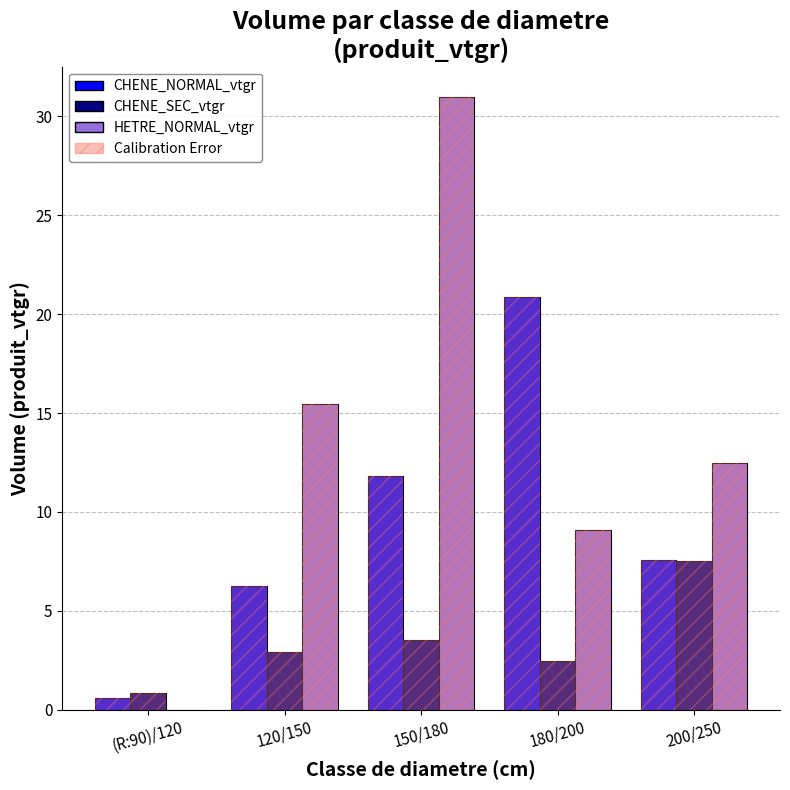

Which category has the lowest value in the CHENE_NORMAL_vtgr series?

(R:90)/120